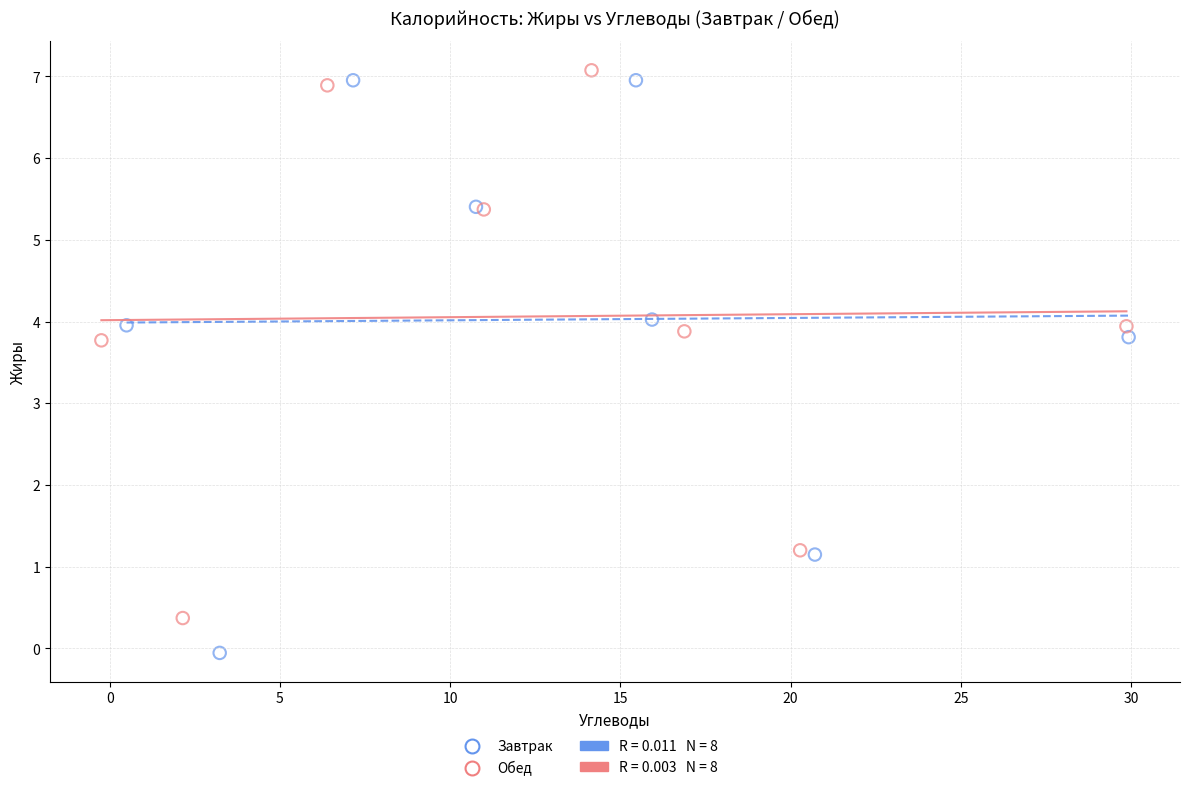

Which series reaches the minimum Y coordinate?

Завтрак